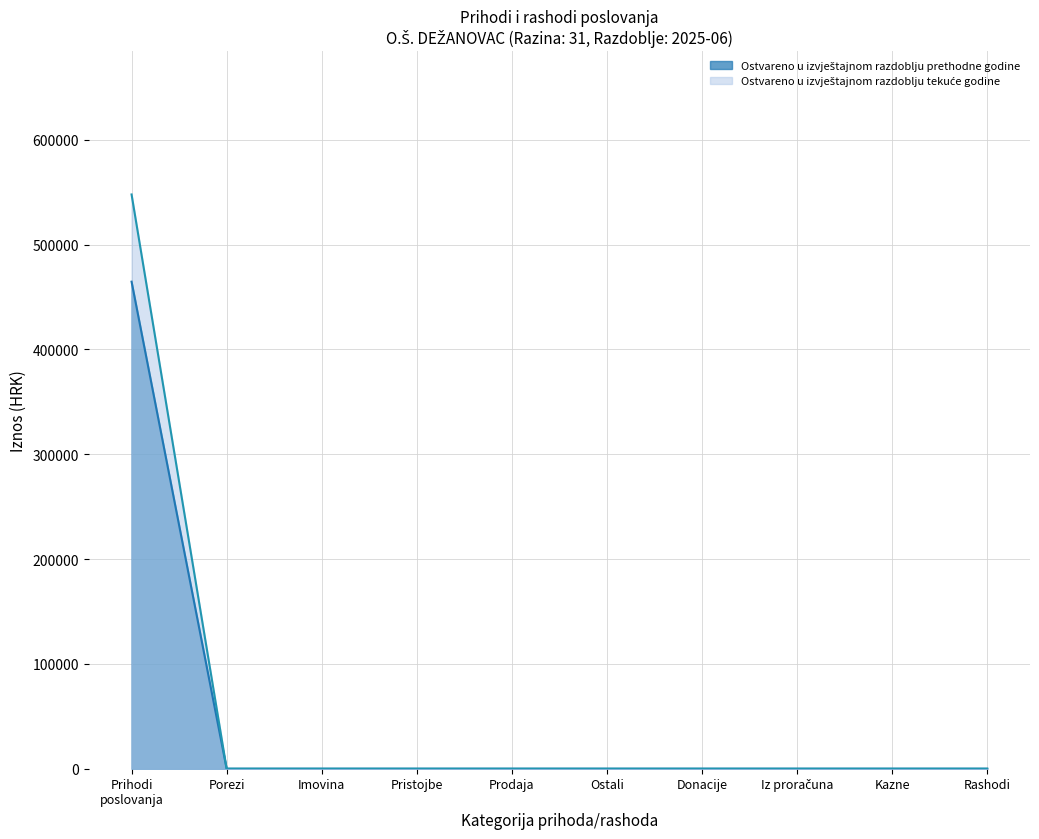

What are all the series names shown in the legend?

Ostvareno u izvještajnom razdoblju prethodne godine, Ostvareno u izvještajnom razdoblju tekuće godine